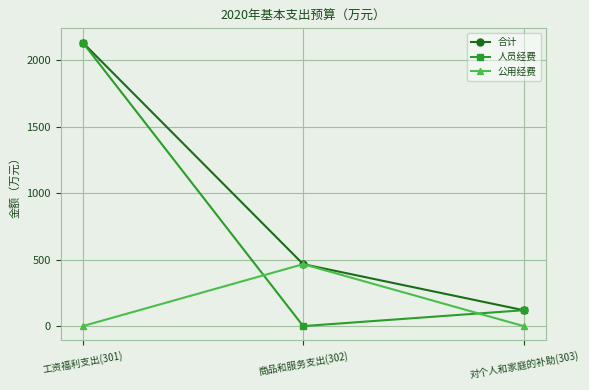

Is the value of 合计 at 工资福利支出(301) greater than the value of 人员经费 at 商品和服务支出(302)?

Yes